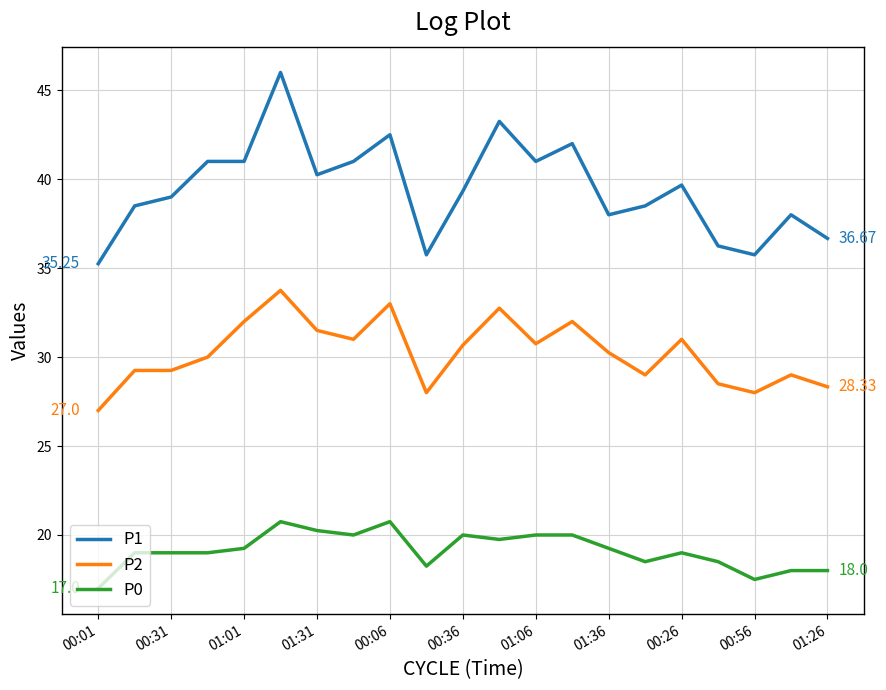

What is the sum of all P1 values?

828.7